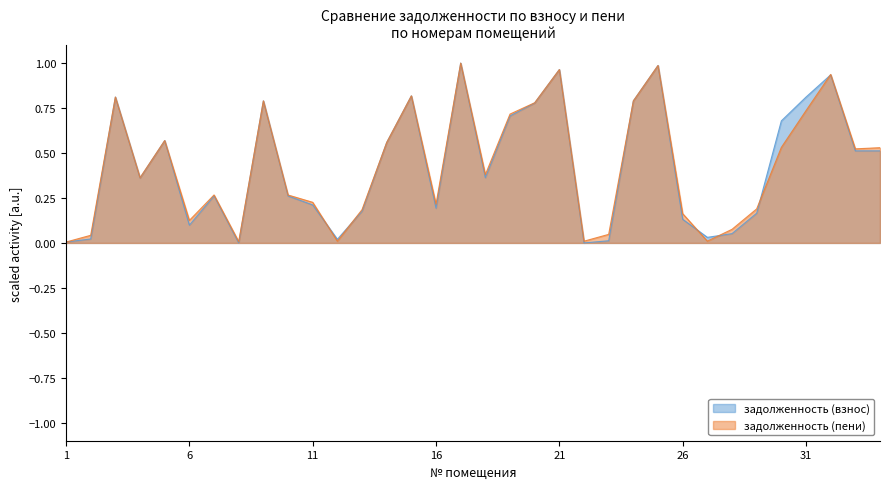

True or false: задолженность (пени) has more than 2 interior local peaks.

True